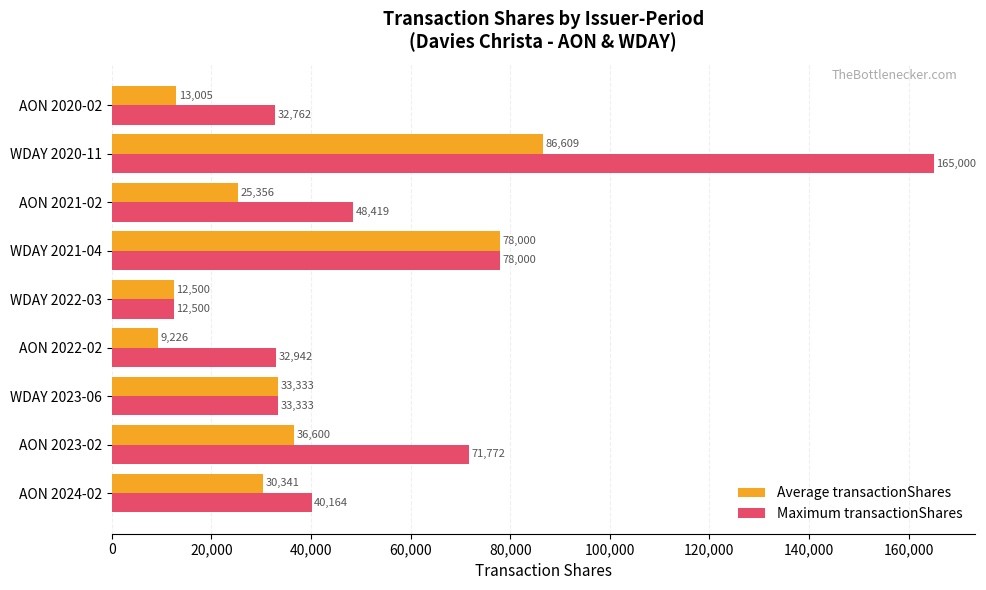

What are all the series names shown in the legend?

Average transactionShares, Maximum transactionShares